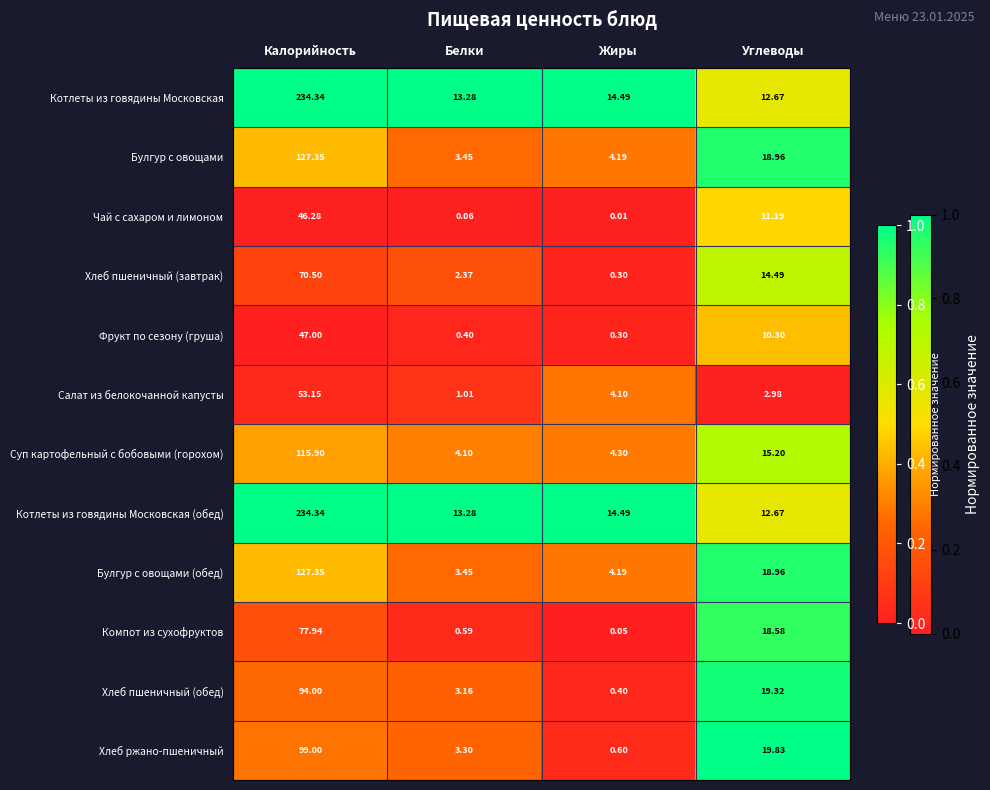

At which category does the chart reach its minimum across all series?

Жиры